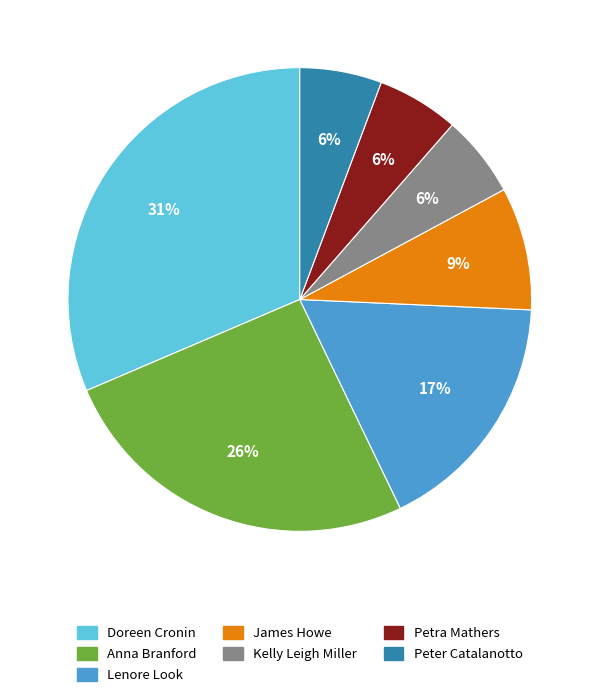

Count the number of slices in the pie.

7